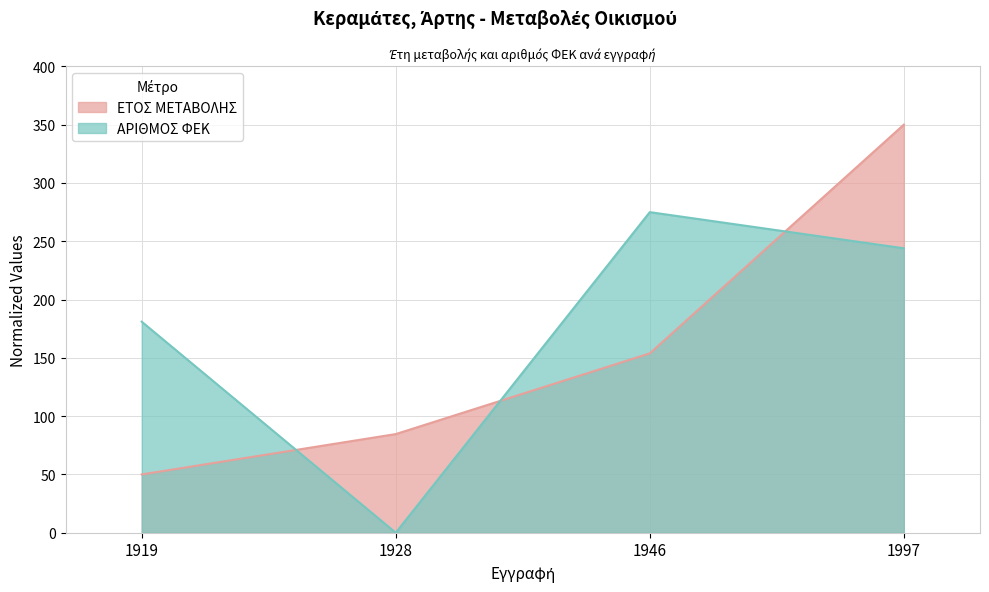

True or false: ΕΤΟΣ ΜΕΤΑΒΟΛΗΣ has more than 0 interior local peaks.

False